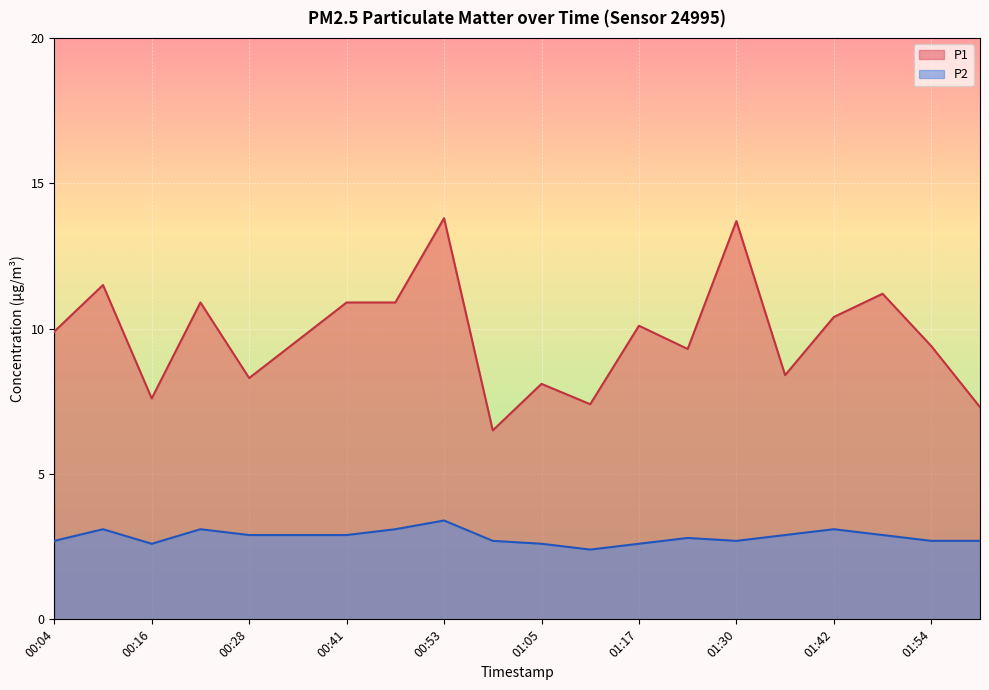

Read the P2 value at 00:41.

2.9